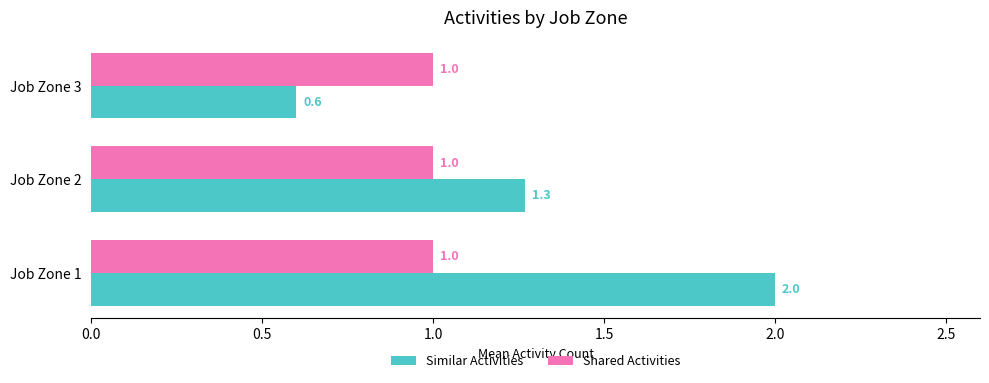

Rank the series at Job Zone 3 from highest to lowest value.

Shared Activities, Similar Activities